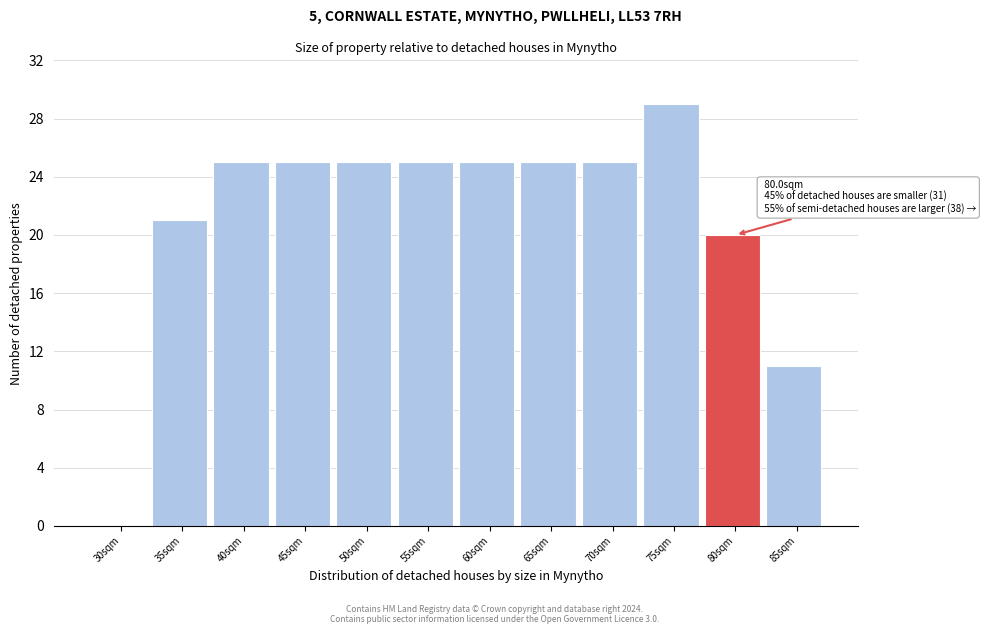

Reading left to right, transcribe all the data shown in this chart.

30sqm=0	35sqm=21	40sqm=25	45sqm=25	50sqm=25	55sqm=25	60sqm=25	65sqm=25	70sqm=25	75sqm=29	80sqm=20	85sqm=11